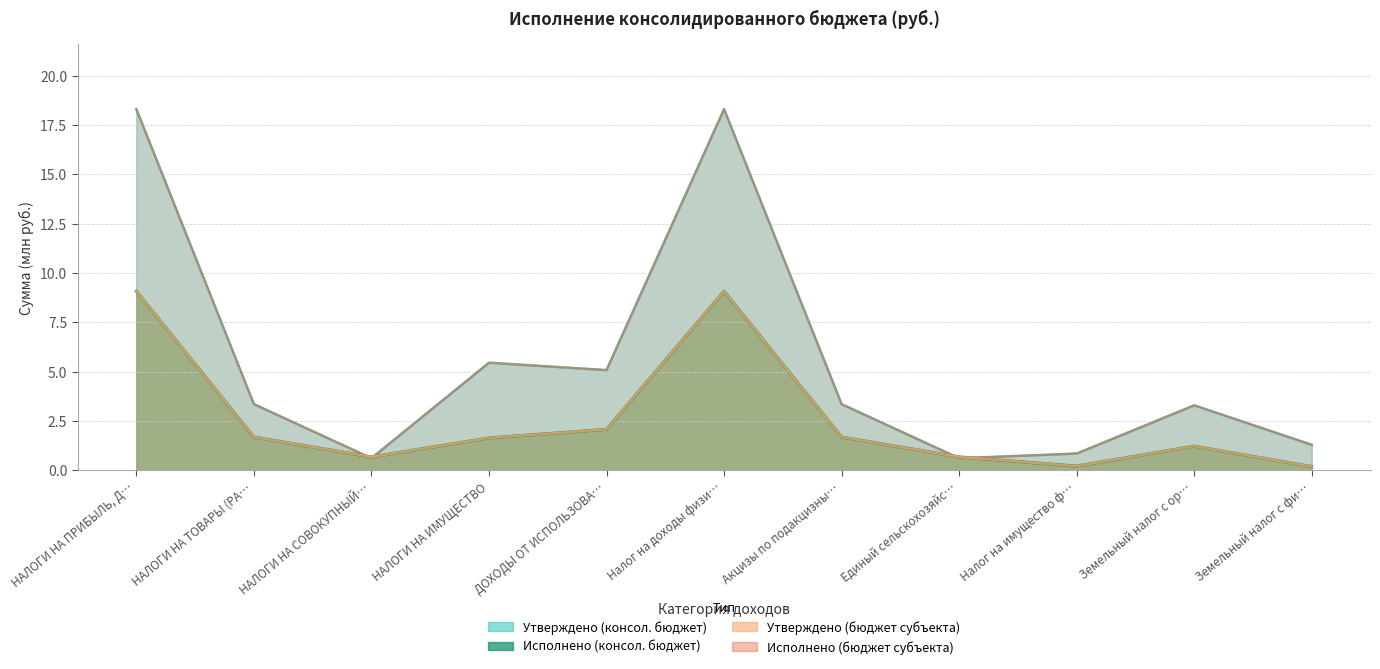

True or false: Исполнено (консол. бюджет) has a value of 1.7 at Акцизы по подакцизны….

True